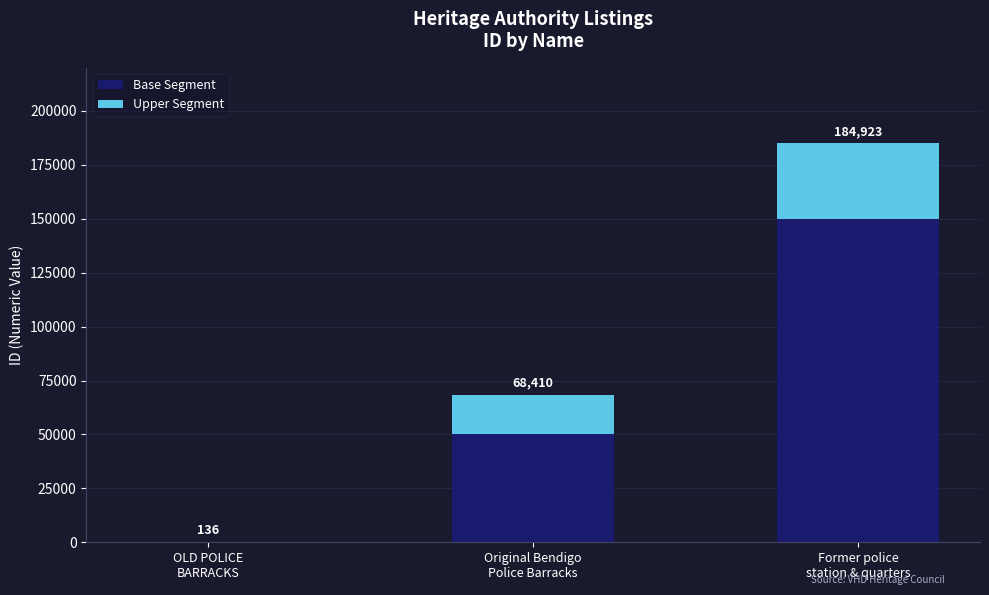

Between Original Bendigo
Police Barracks and Former police
station & quarters, which series saw the biggest shift?

Base Segment